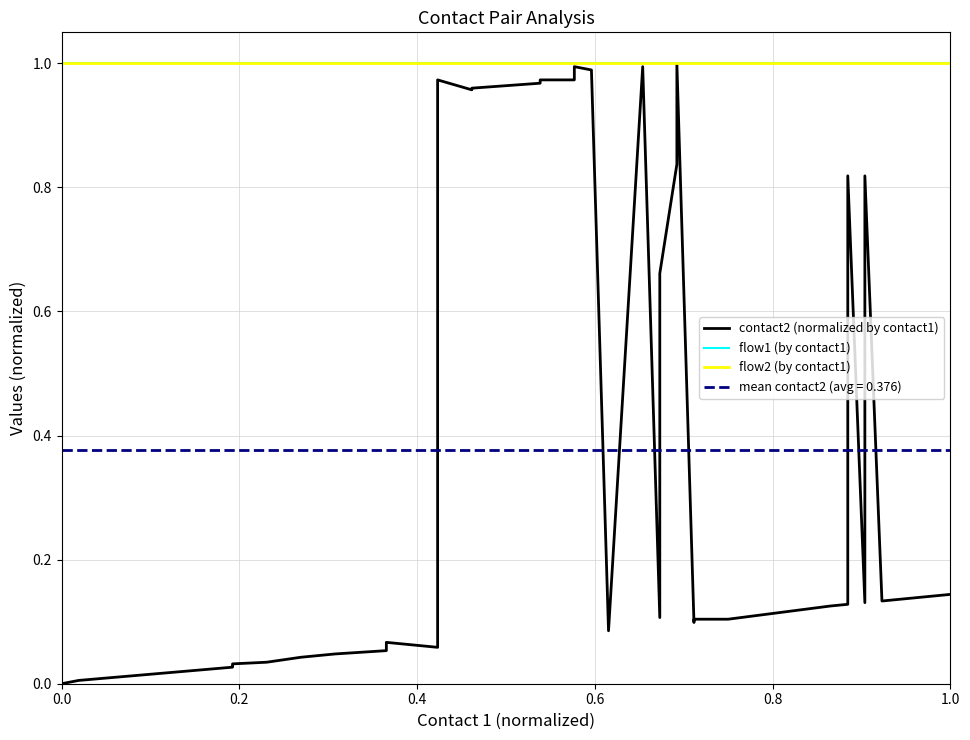

True or false: flow1 (by contact1) has a value of 0.6 at 32.

False